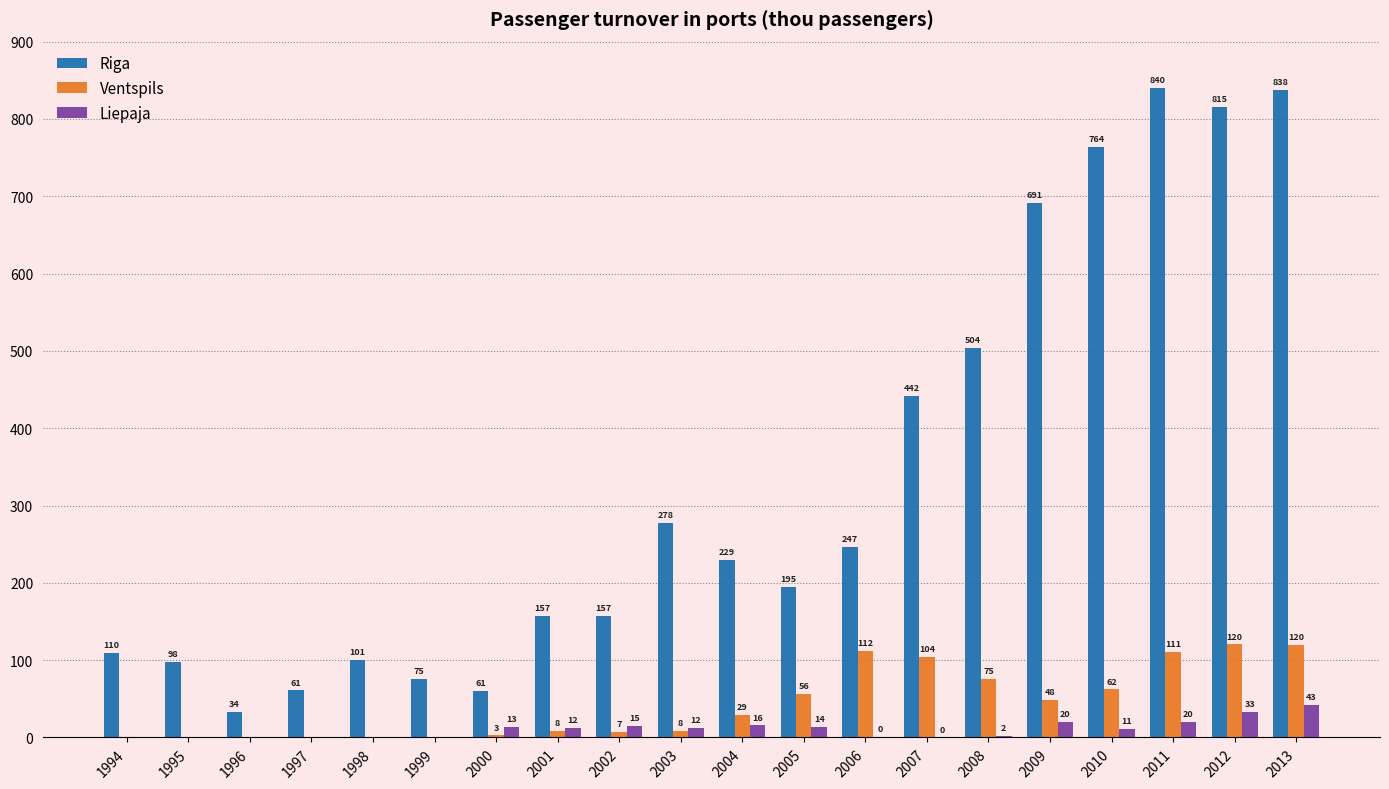

What is the spread (max minus min) of values at 1997?

60.9